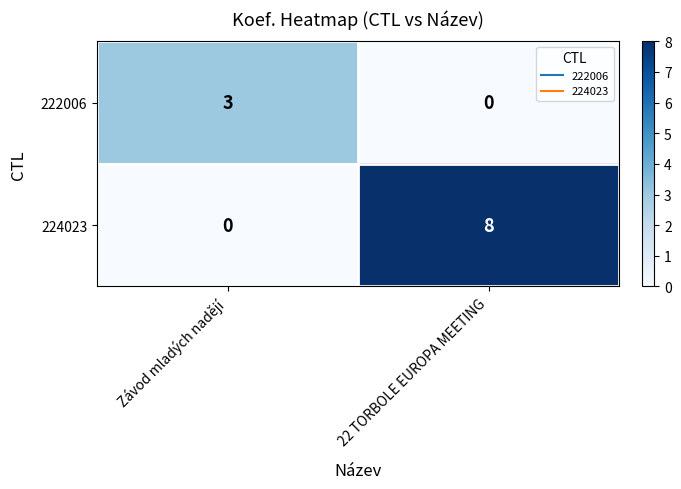

The 224023 series shows 0 at Závod mladých nadějí. True or false?

True